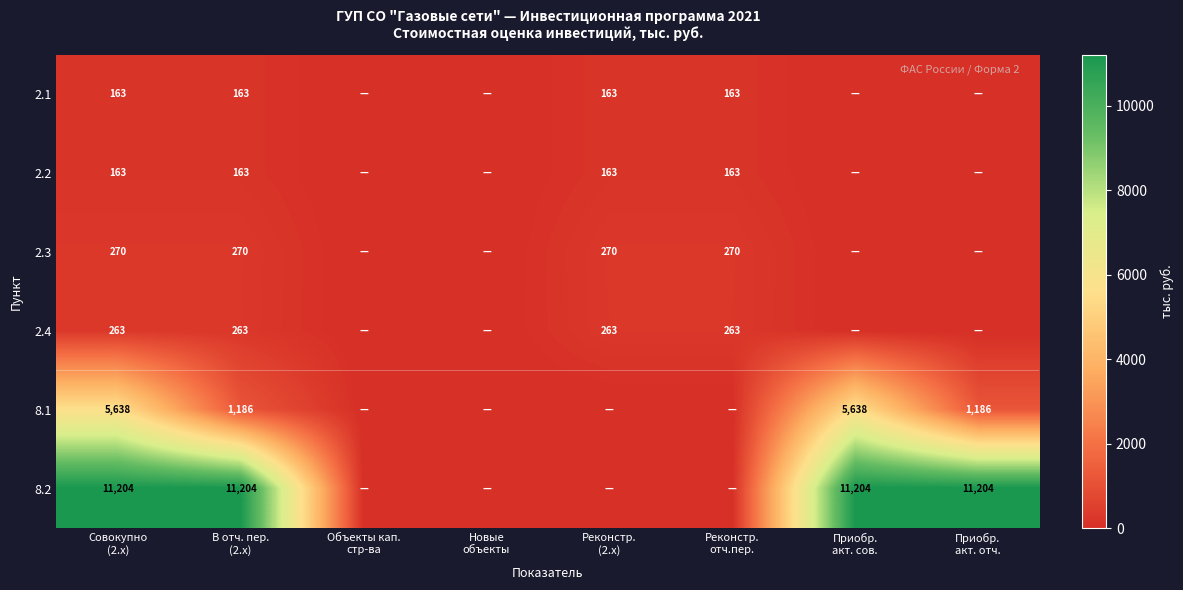

Which series has the largest range (max minus min)?

8.2